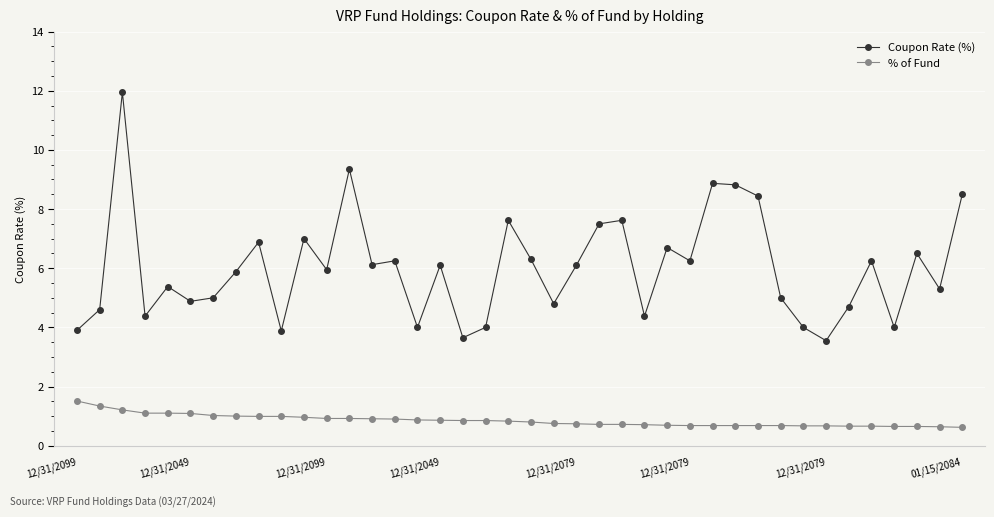

Rank the series by their average value, from lowest to highest.

% of Fund, Coupon Rate (%)